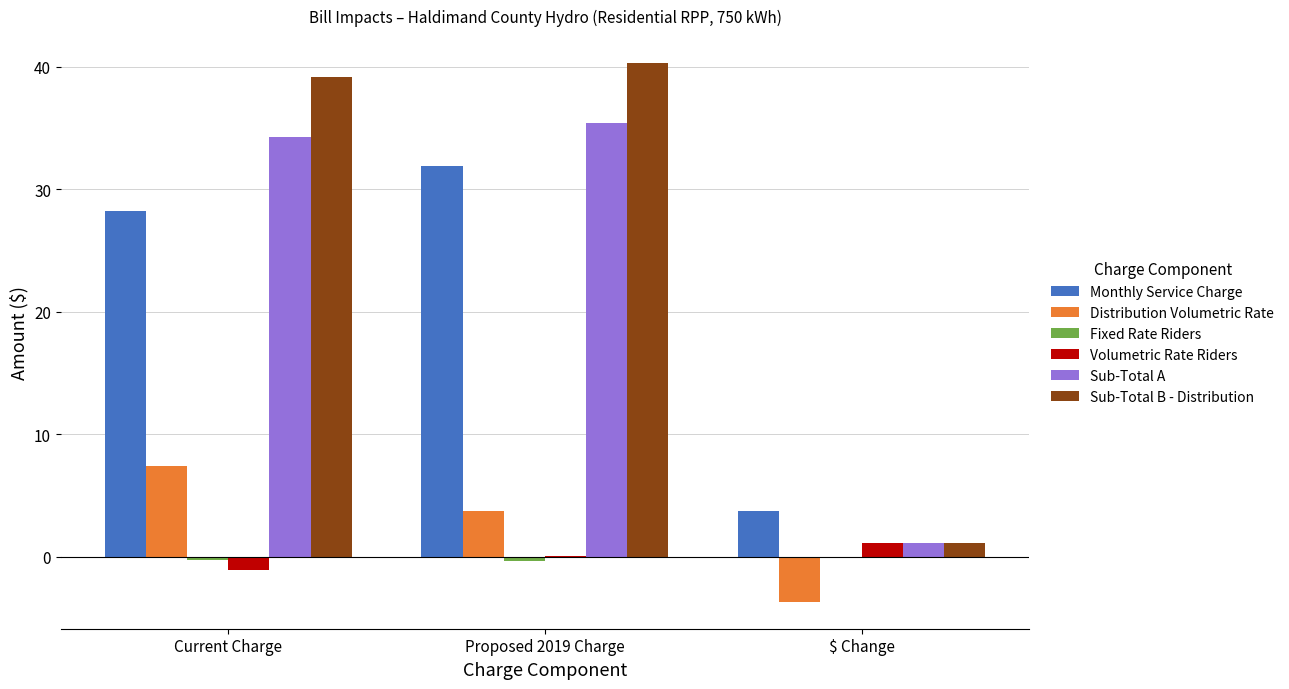

What is the maximum value for Sub-Total B - Distribution?

40.3